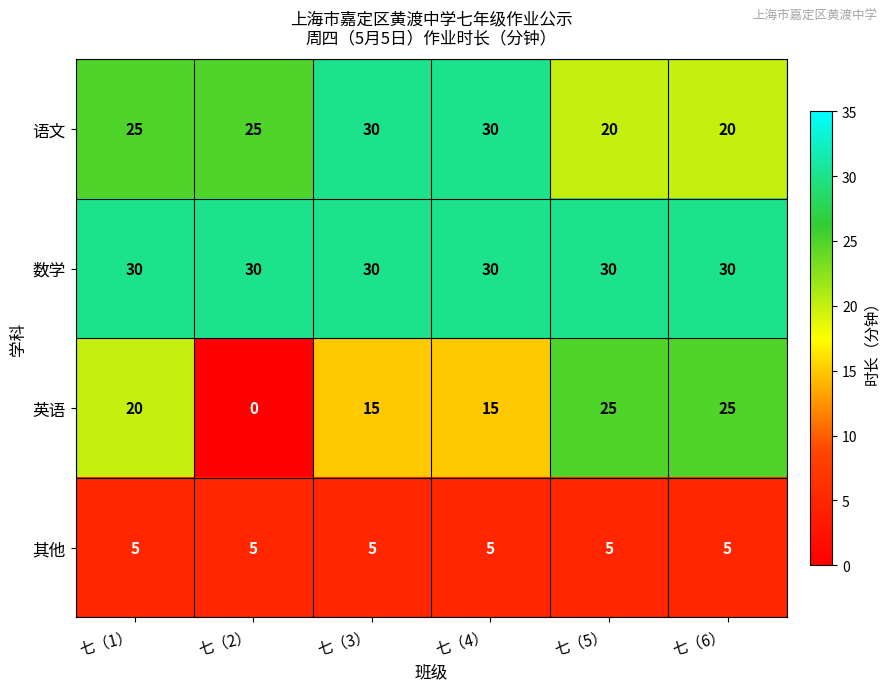

The 数学 series shows 30 at 七（3）. True or false?

True